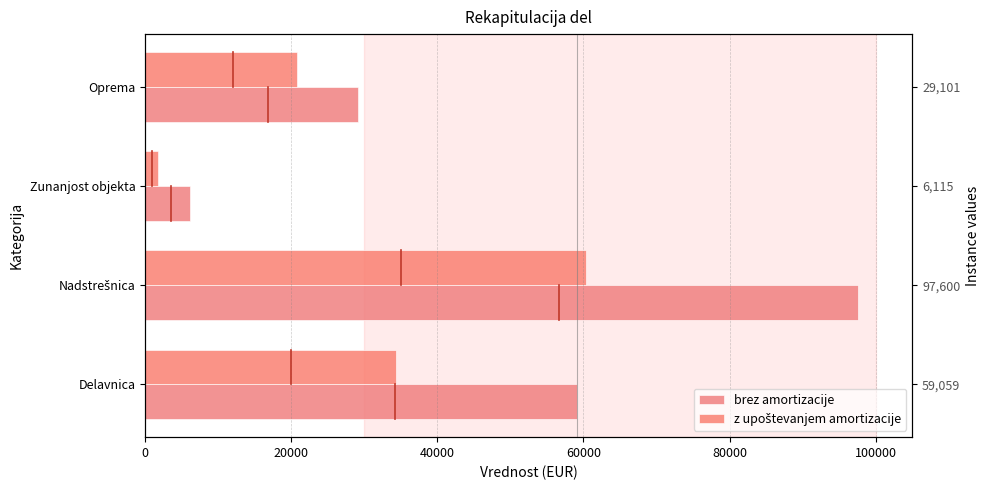

Does the chart contain any negative values?

No